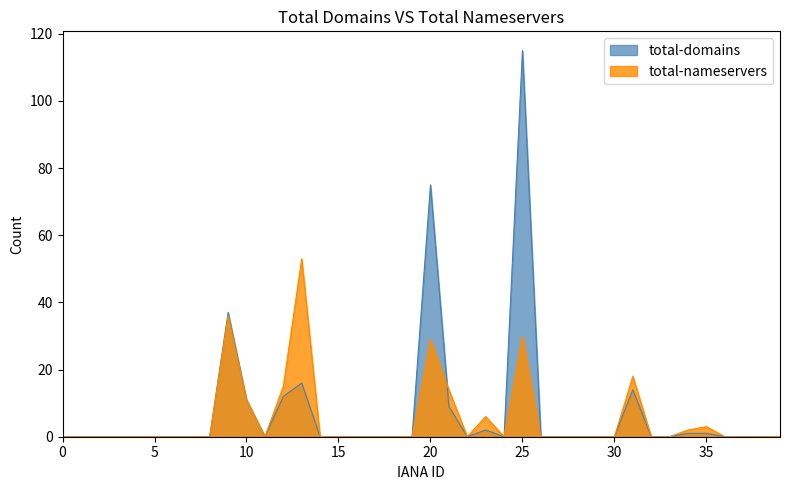

Reading left to right, list all the values displayed in this chart.

total-domains: 0	0	0	0	0	0	0	0	0	37	11	0	12	16	0	0	0	0	0	0	75	9	0	2	0	115	0	0	0	0	0	14	0	0	1	1	0	0	0	0
total-nameservers: 0	0	0	0	0	0	0	0	0	36	11	0	15	53	0	0	0	0	0	0	29	14	0	6	0	30	0	0	0	0	0	18	0	0	2	3	0	0	0	0